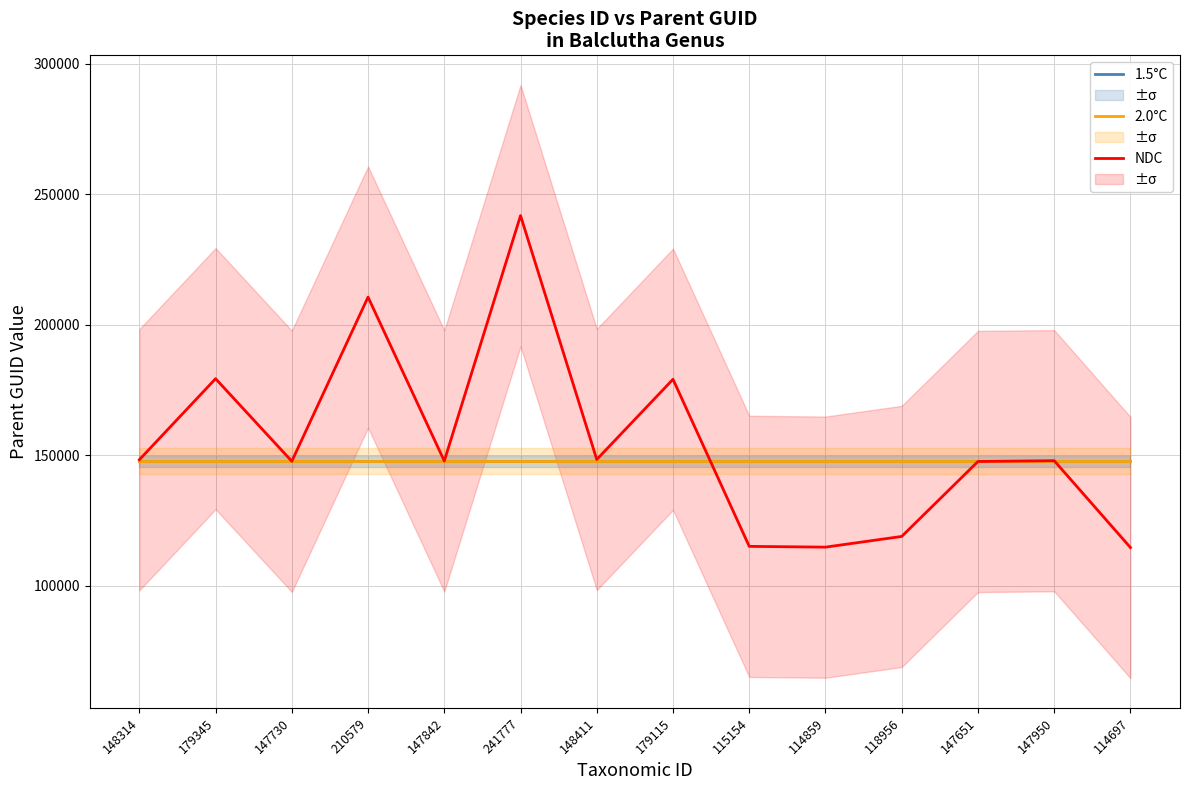

What is the lowest value of the NDC series?

114697